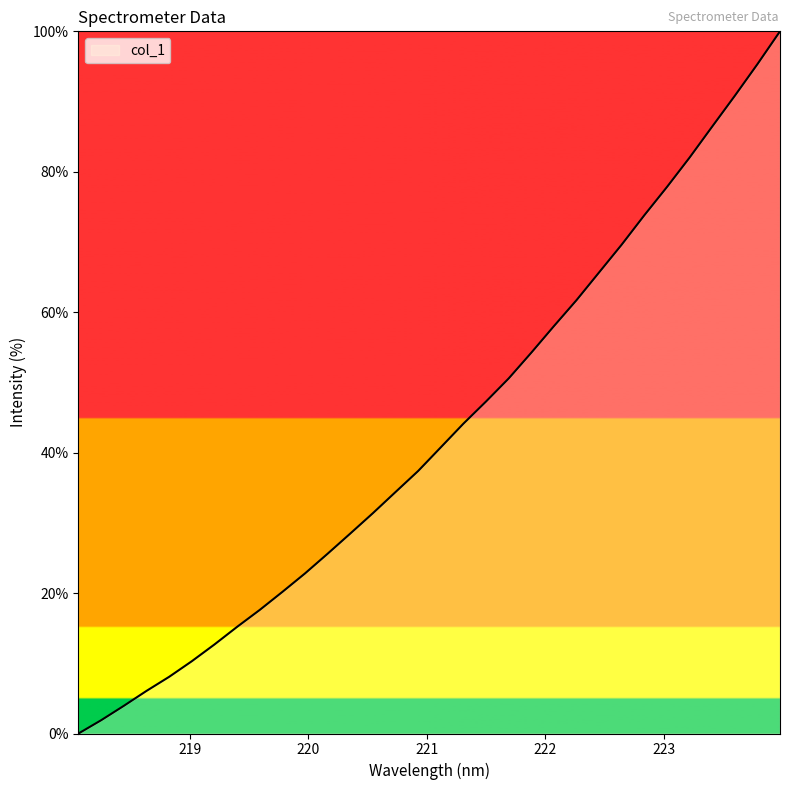

Does the chart have visible grid lines?

No